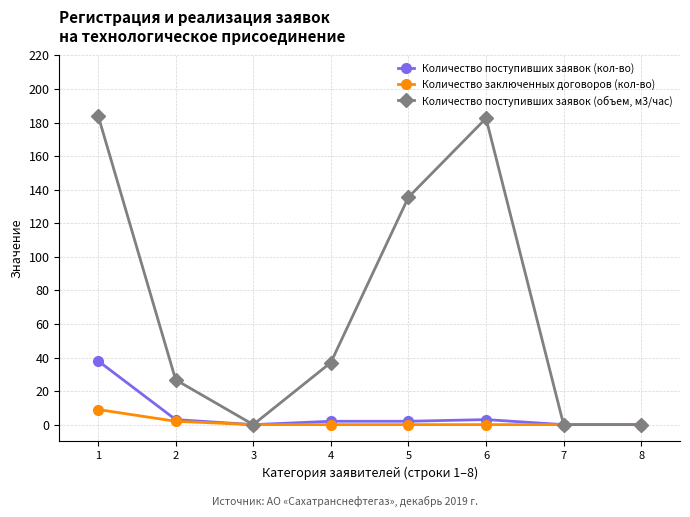

What is the value of the Количество поступивших заявок (кол-во) point at the 2nd from the left?

3.0